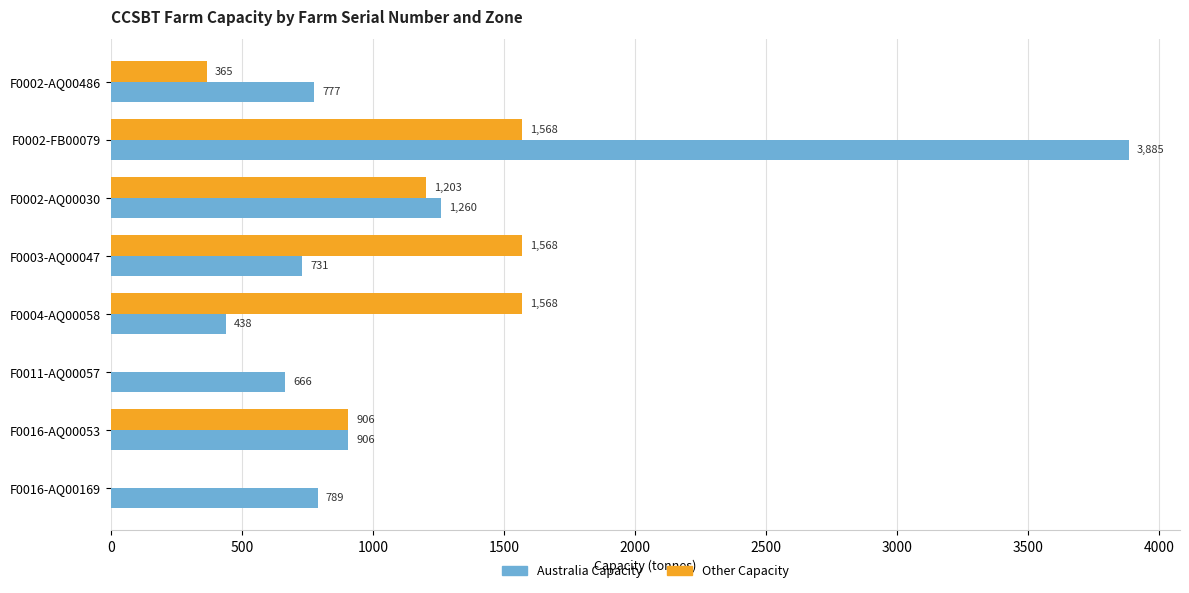

Which series has the largest total across all categories?

Australia Capacity